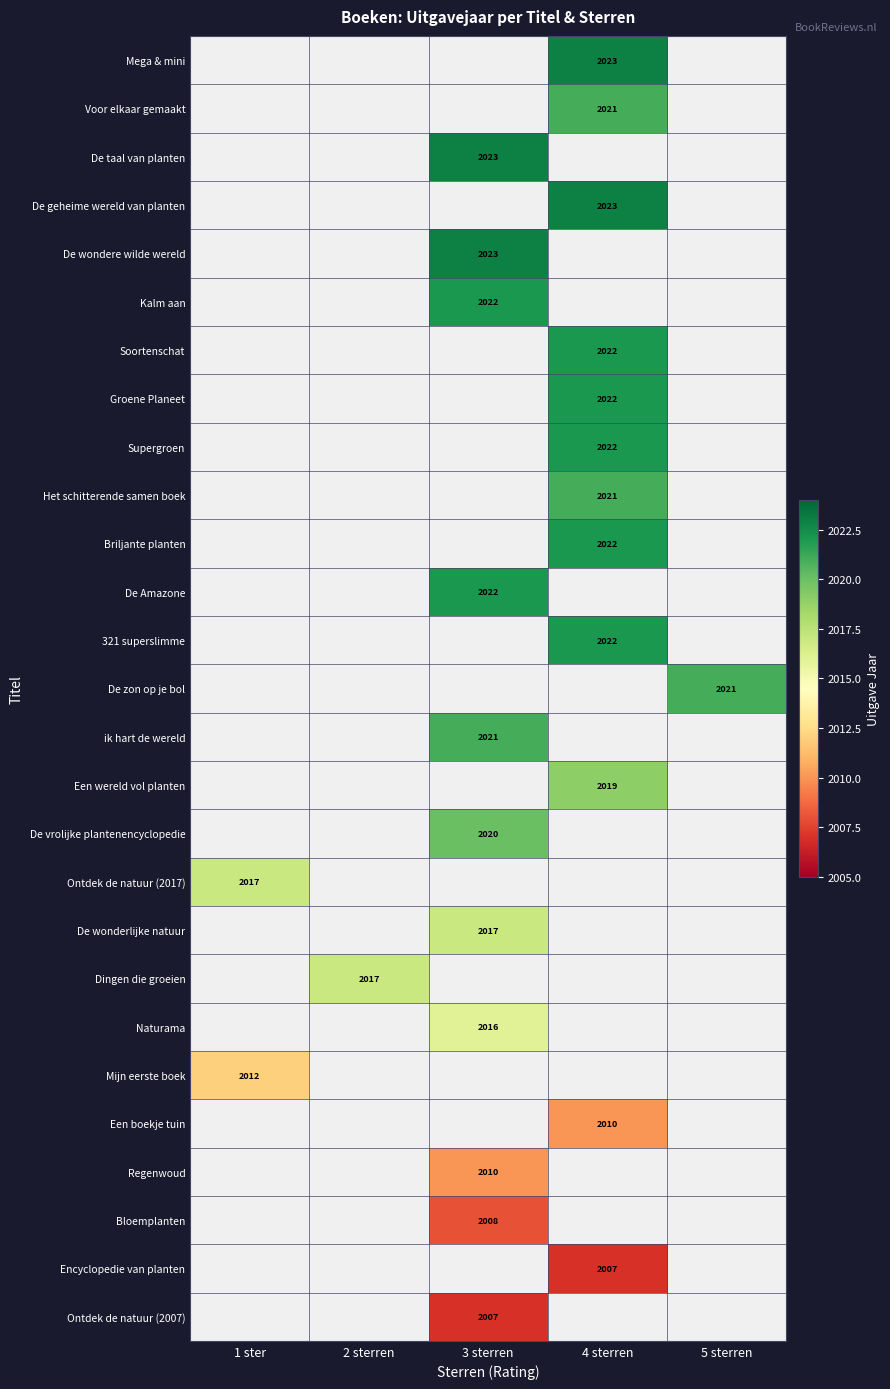

The value of De Amazone at 3 sterren is 2950. True or false?

False